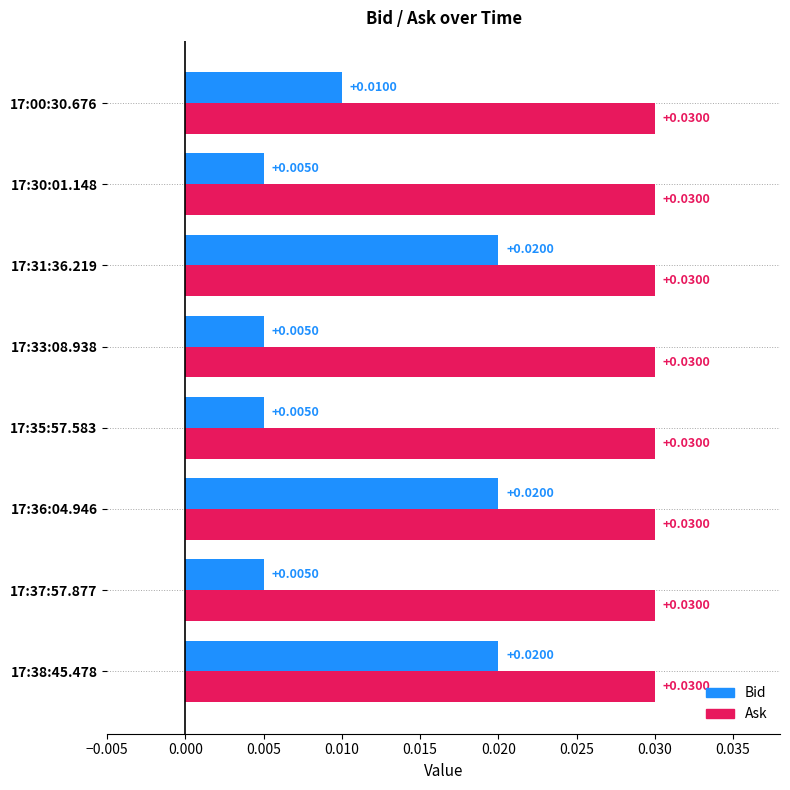

Which series has the widest spread of values?

Bid